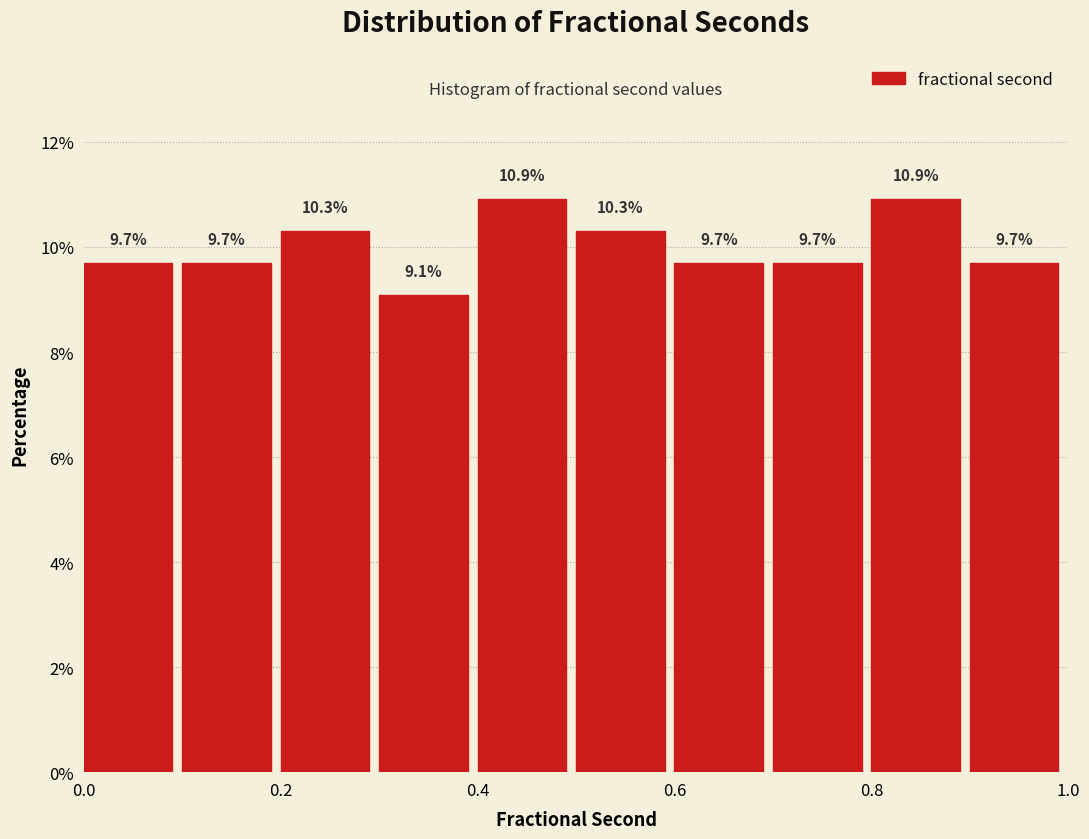

Reading left to right, transcribe this chart: for each bar, give the range it covers on the x-axis and its height.

0.0 to 0.1: 9.7
0.1 to 0.2: 9.7
0.2 to 0.3: 10.3
0.3 to 0.4: 9.1
0.4 to 0.5: 10.9
0.5 to 0.6: 10.3
0.6 to 0.7: 9.7
0.7 to 0.8: 9.7
0.8 to 0.9: 10.9
0.9 to 1.0: 9.7